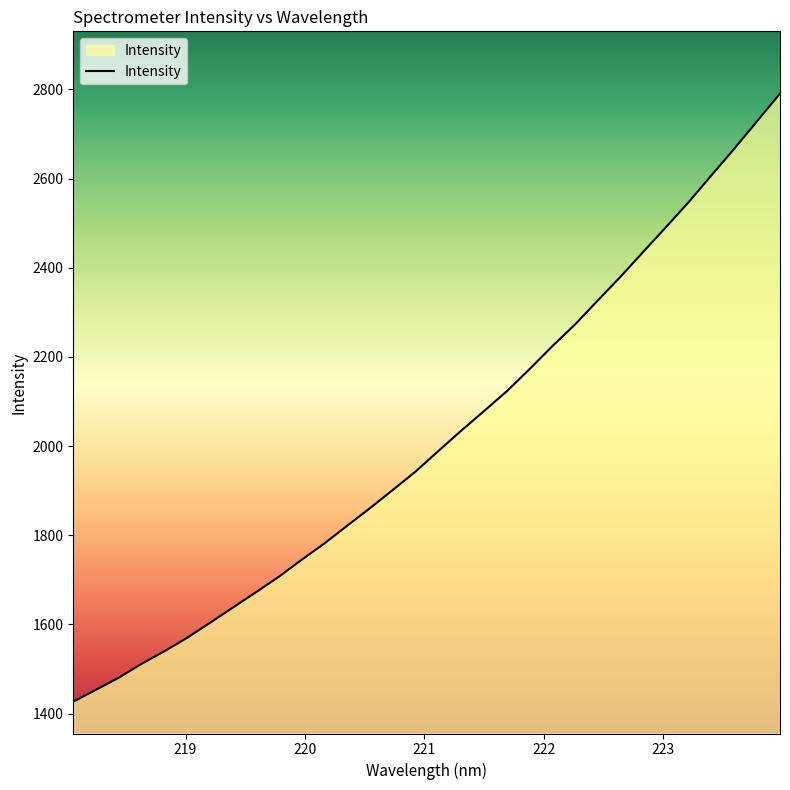

What is the difference between the maximum and minimum values?

1364.3